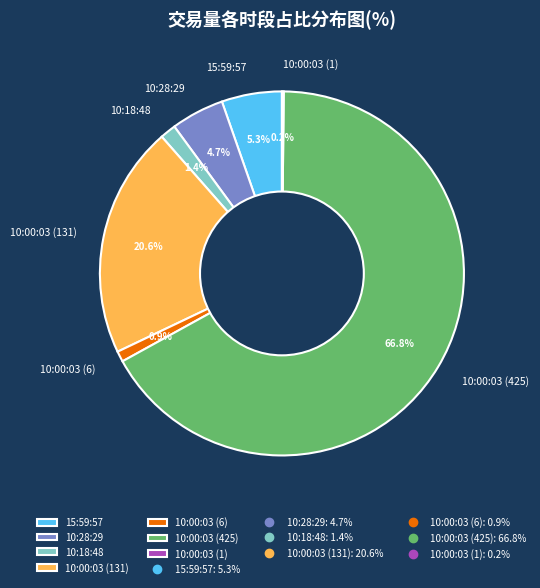

Approximately how many times larger is the value at 10:00:03 (131) compared to 10:28:29?

4.4